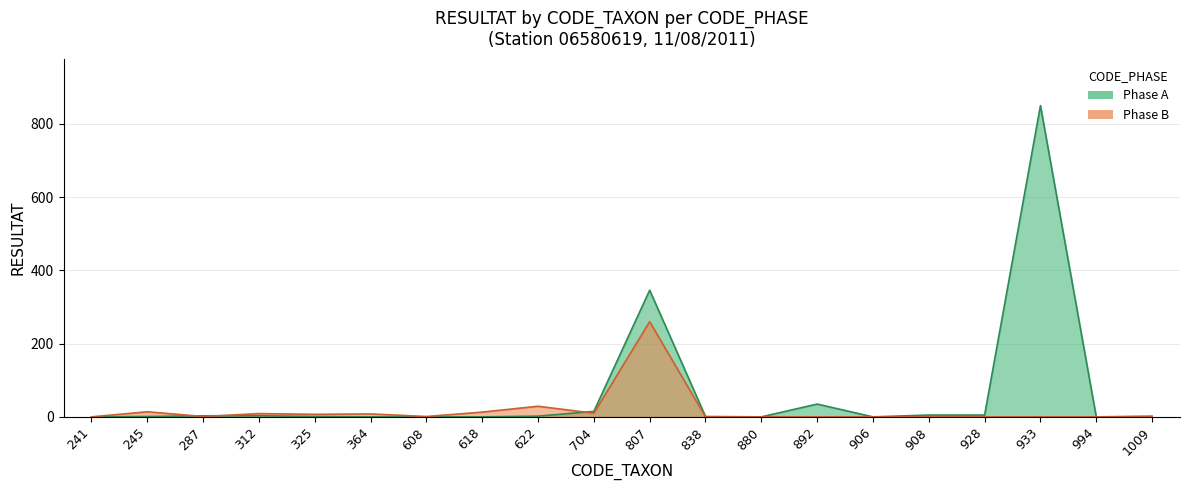

Reading left to right, list all the values displayed in this chart.

Phase A: 0	1	3	3	1	0	0	0	2	15	346	1	0	35	0	5	5	850	0	2
Phase B: 0	14	1	9	7	8	1	13	29	10	260	0	0	0	0	0	0	0	0	0